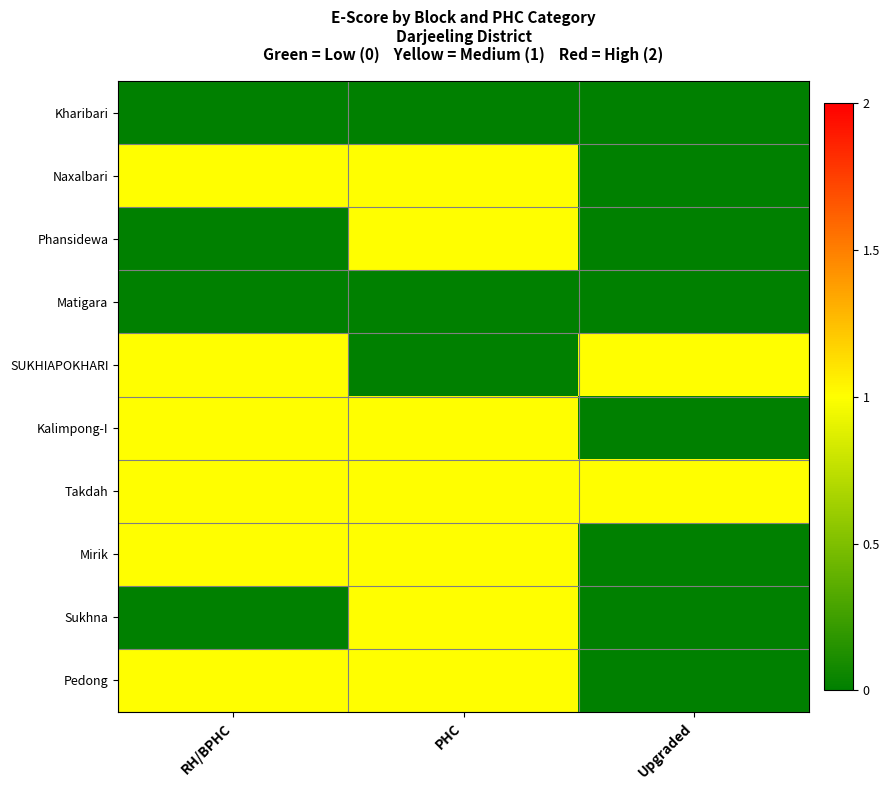

Which series has the largest total across all categories?

Takdah